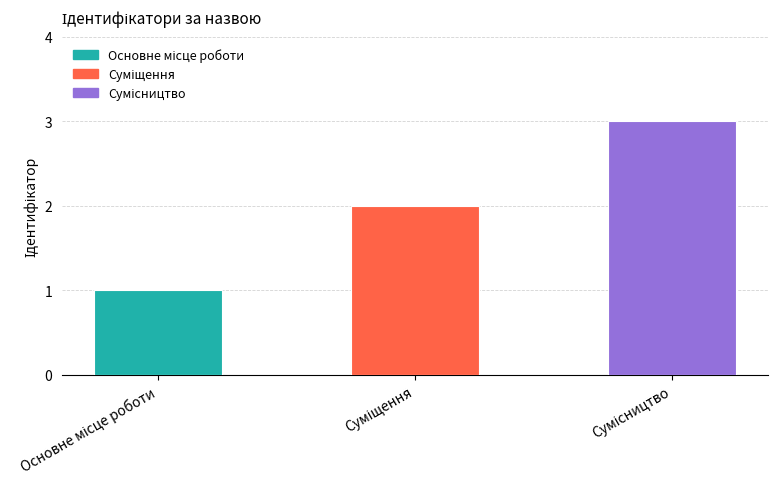

What is the difference between the values at Суміщення and Основне місце роботи?

1